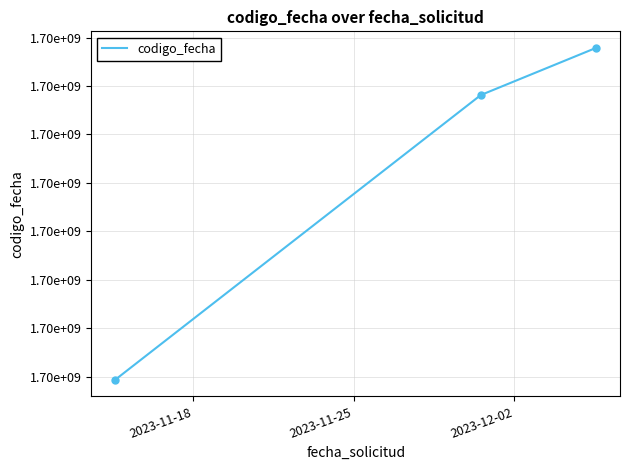

Does the chart display data point markers on the line(s)?

No